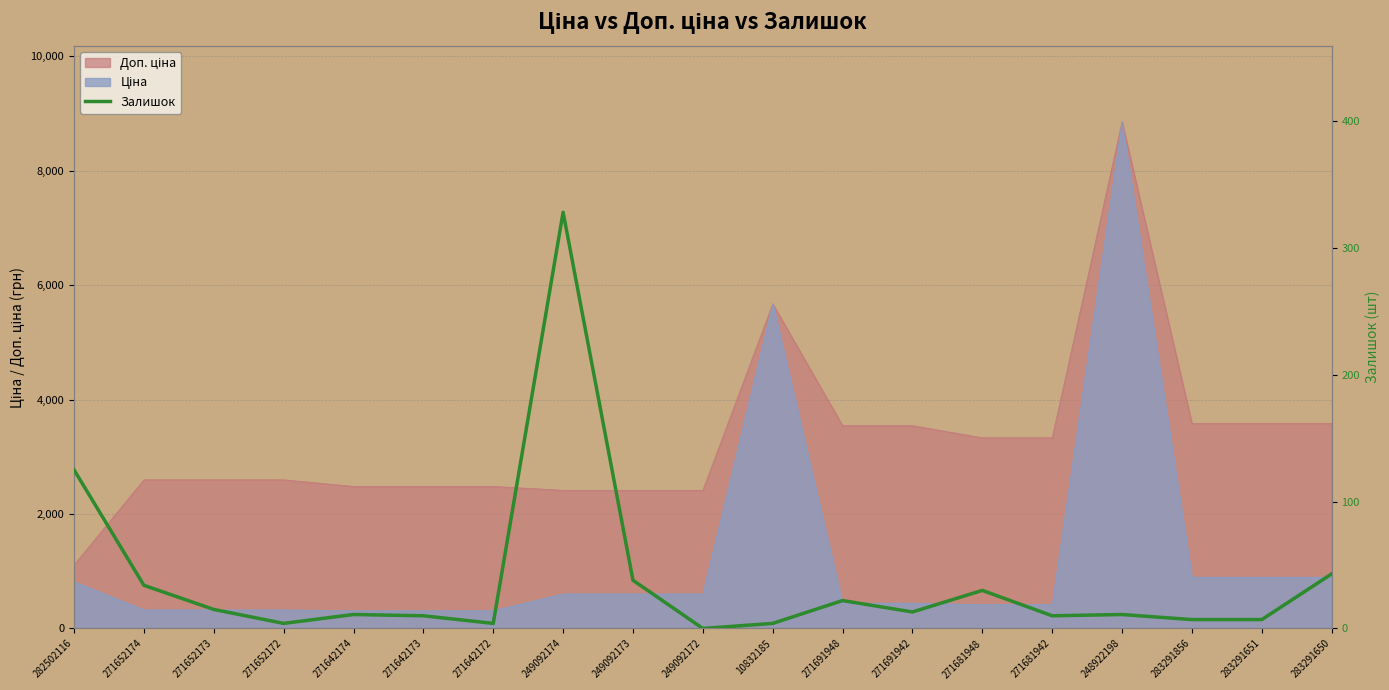

Rank the categories by value from lowest to highest.

249092172, 271652172, 271642172, 10832185, 283291856, 283291651, 271642173, 271681942, 271642174, 248922198, 271691942, 271652173, 271691948, 271681948, 271652174, 249092173, 283291650, 282502116, 249092174